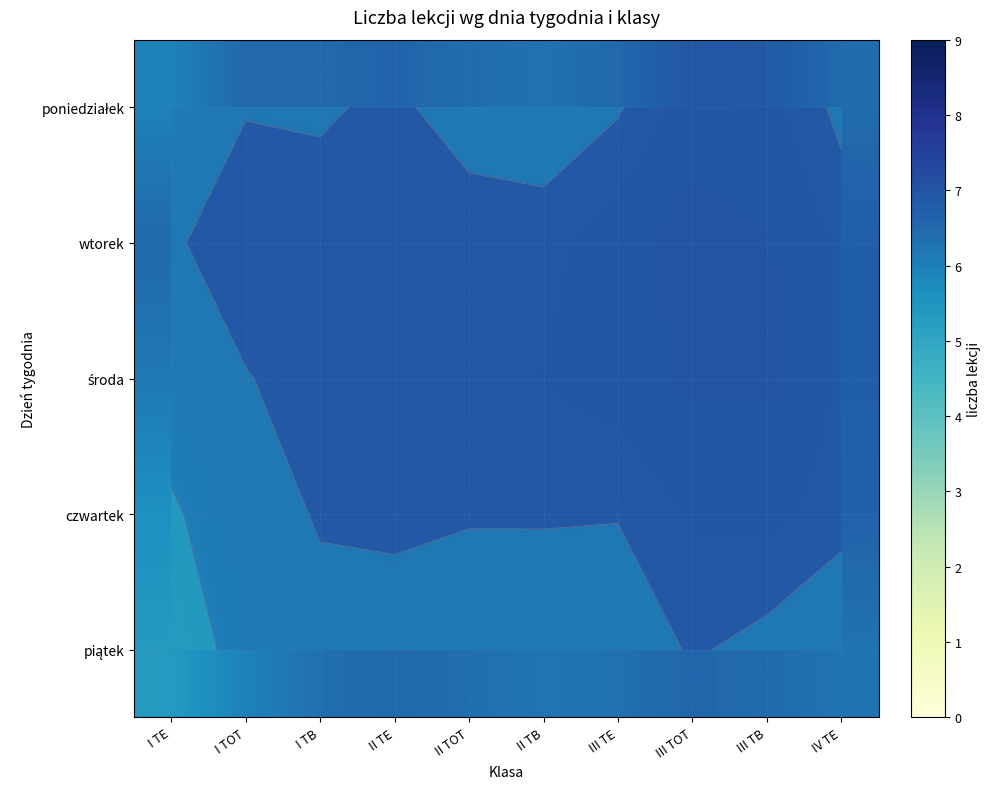

Count the number of data series in this chart.

5